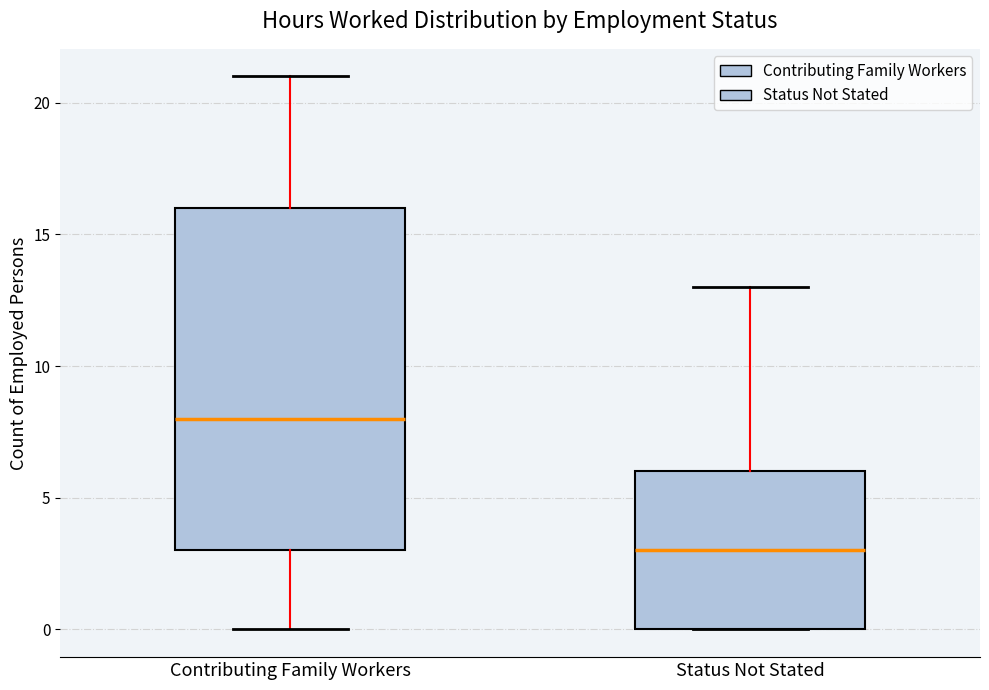

Which box's median line is the lowest?

Status Not Stated